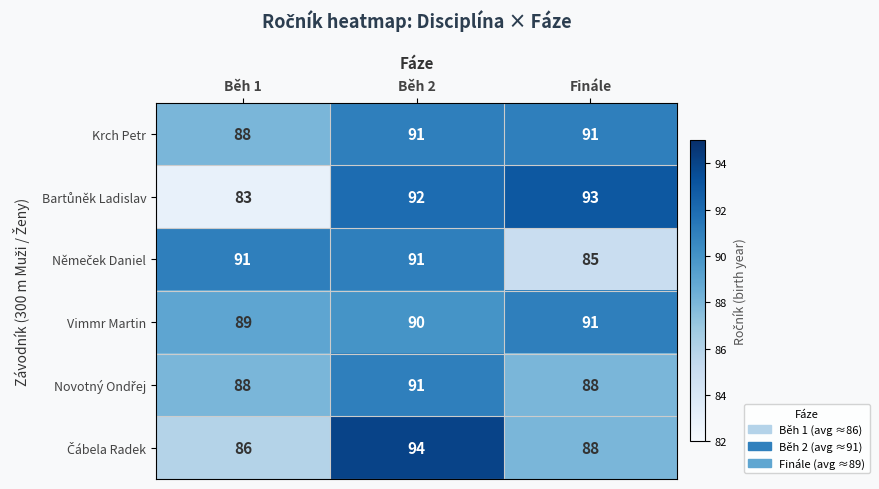

The value of Vimmr Martin at Běh 2 is 90. True or false?

True